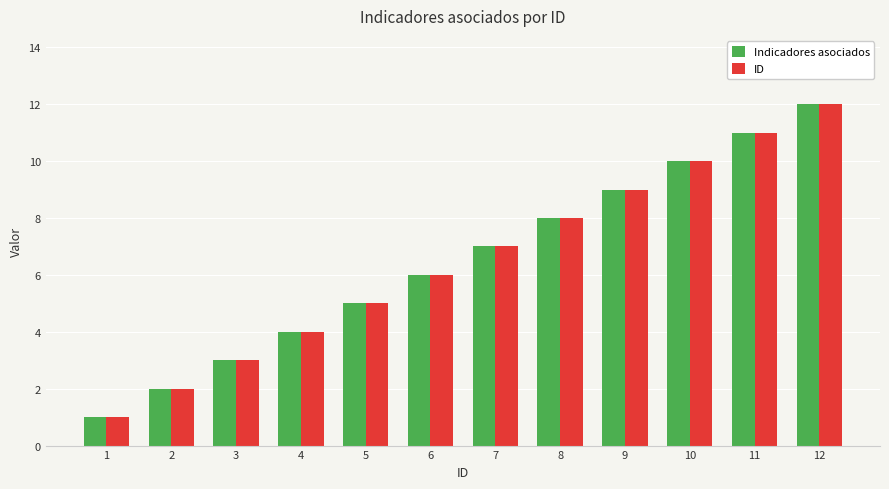

List the labels in order of ID value, smallest first.

1, 2, 3, 4, 5, 6, 7, 8, 9, 10, 11, 12